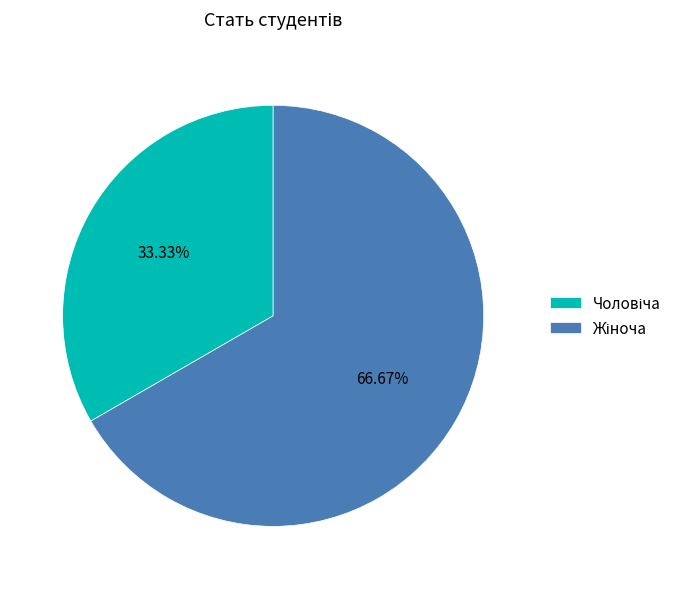

Is there a majority slice in this chart?

Yes